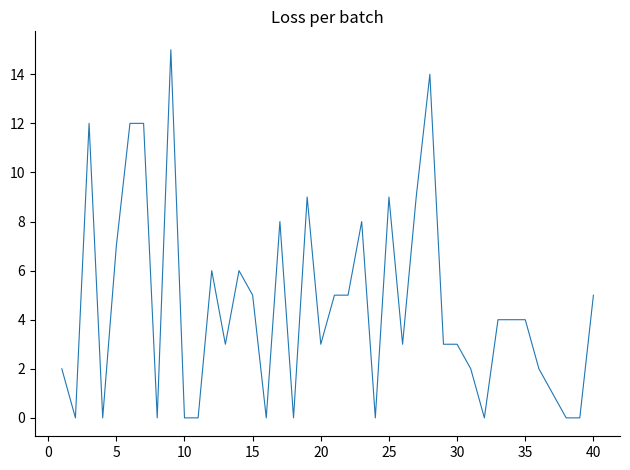

What is the greatest value displayed?

15